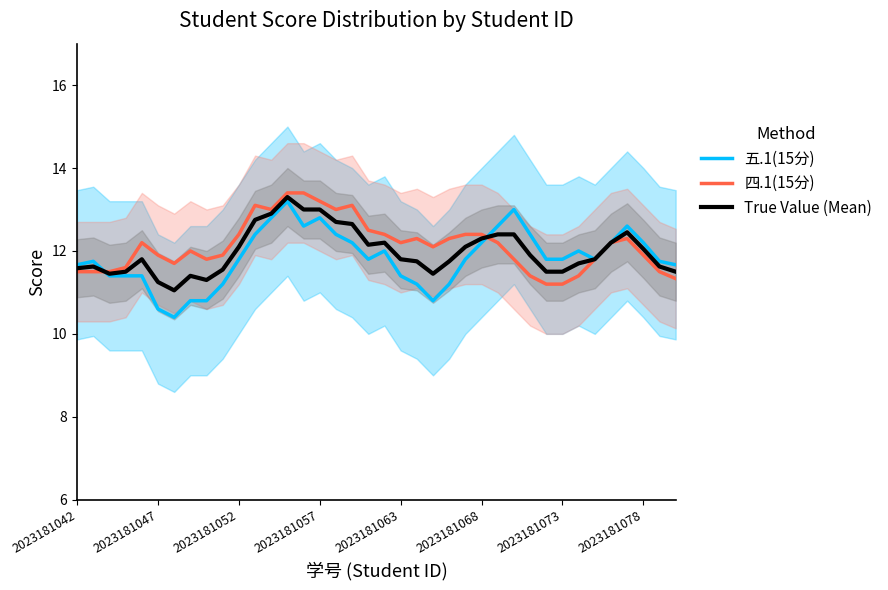

What is the highest value of the True Value (Mean) series?

13.3